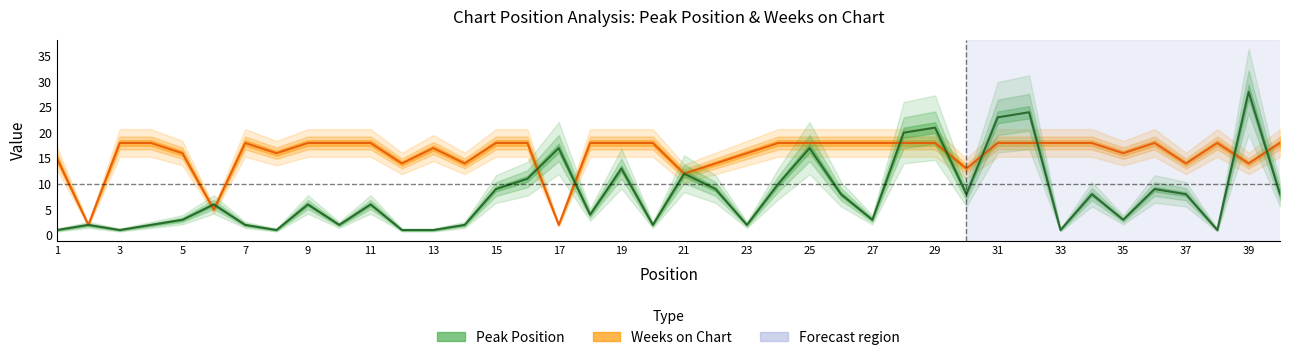

List the series in order of their overall mean, lowest first.

Peak Position, Weeks on Chart